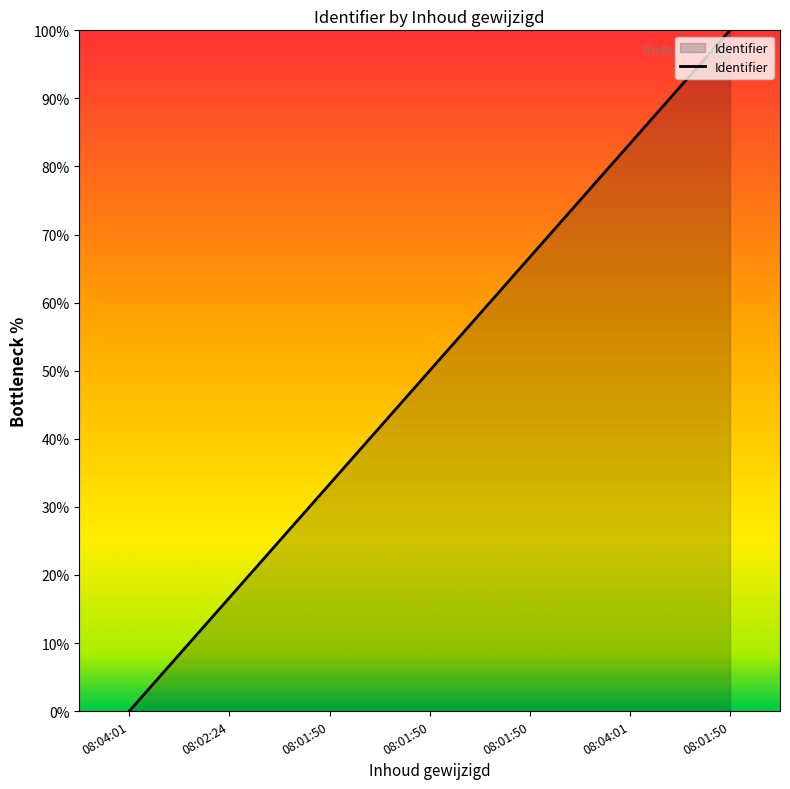

Reading left to right, transcribe all the data shown in this chart.

0.0	16.7	33.3	50.0	66.7	83.3	100.0